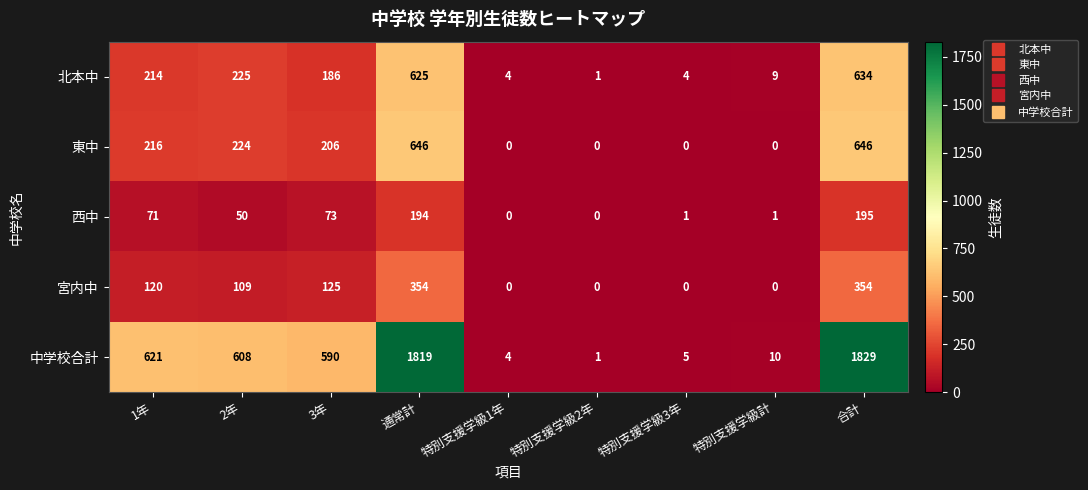

What is the average value of the 西中 series?

65